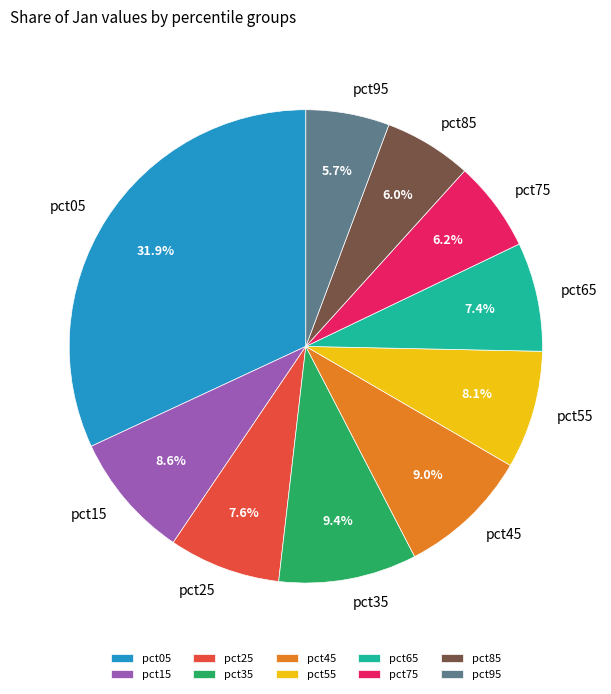

What percentage is the pct85 slice, to the nearest percent?

6%